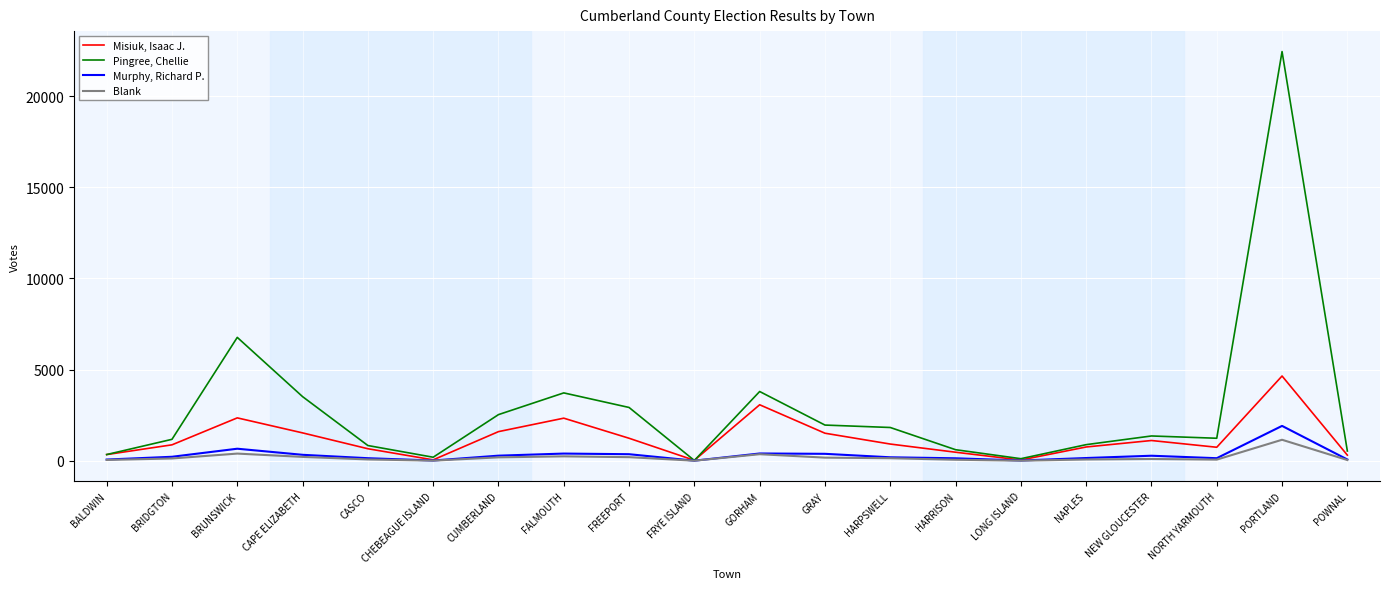

What is the average value of the Murphy, Richard P. series?

306